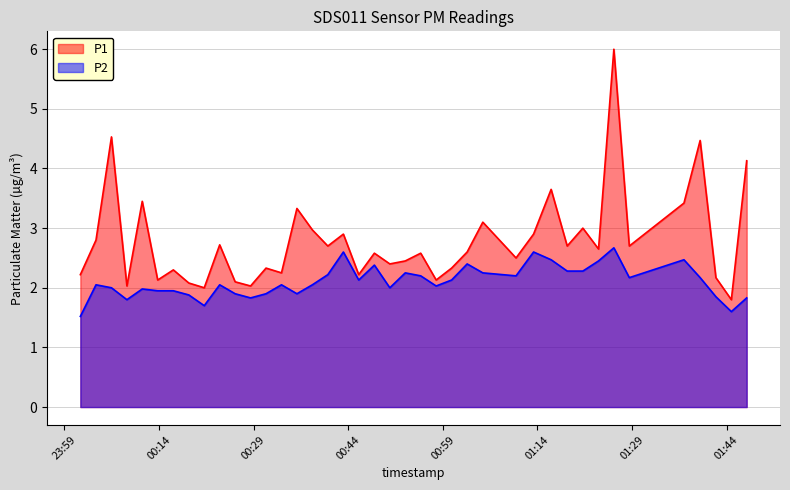

At how many categories does at least one series exceed 3?

9